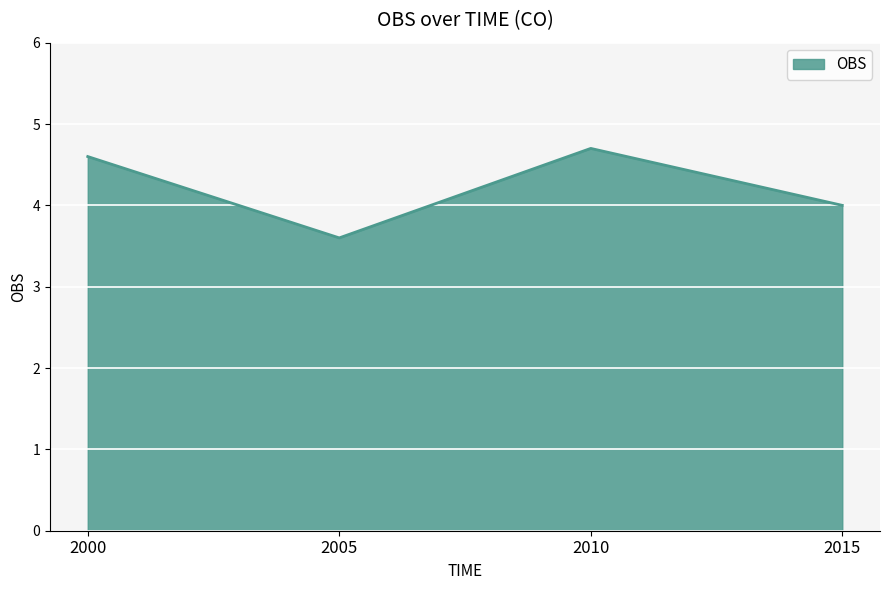

Where is the first local minimum?

2005